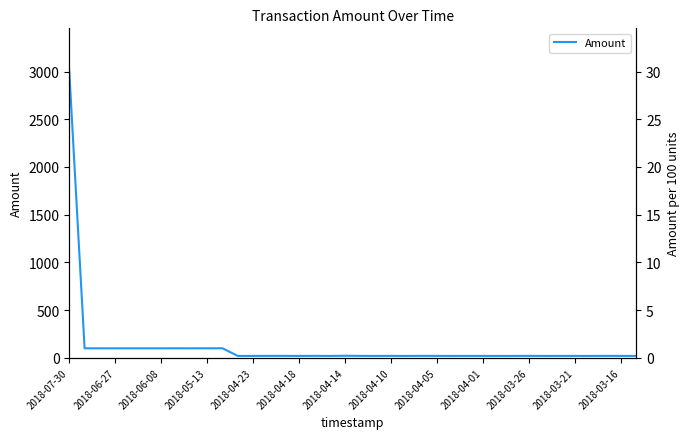

The value at 2018-06-27 is 166.8. True or false?

False